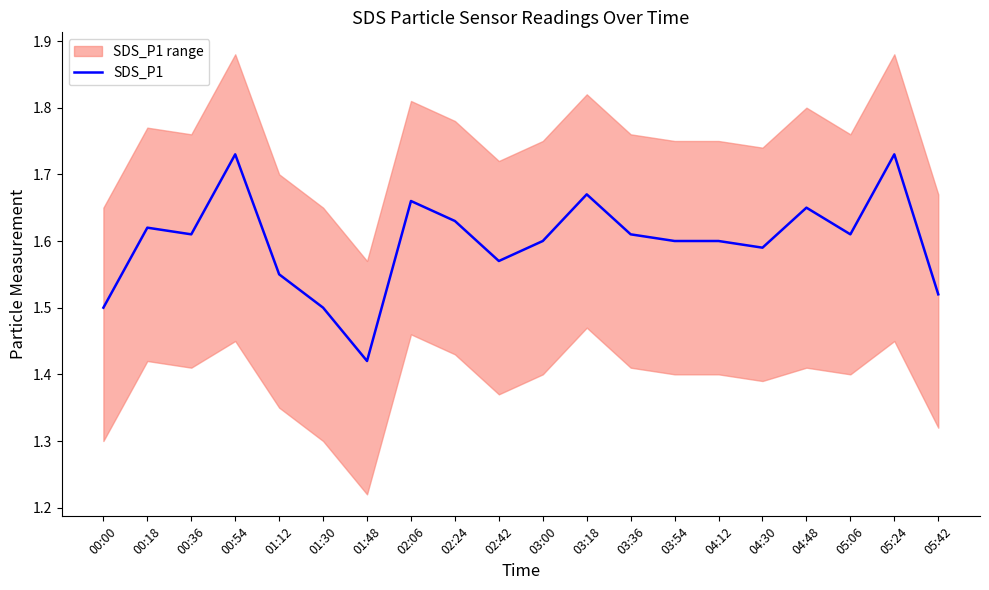

What is the difference between the second highest and second lowest values?

0.2